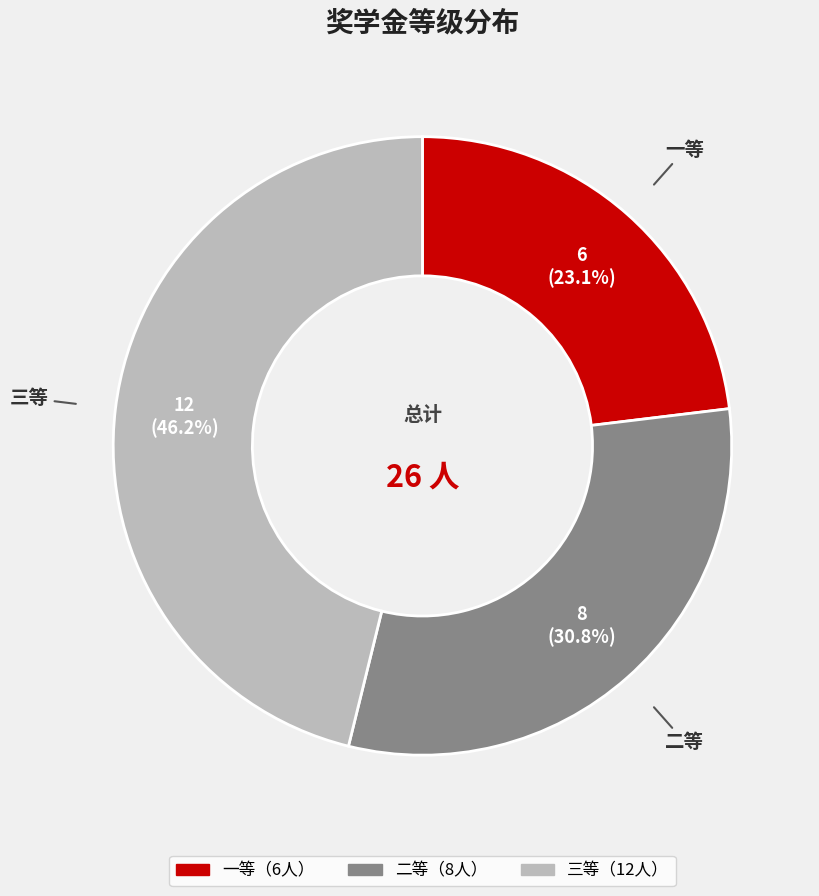

Is there any slice that represents more than half of the pie?

No